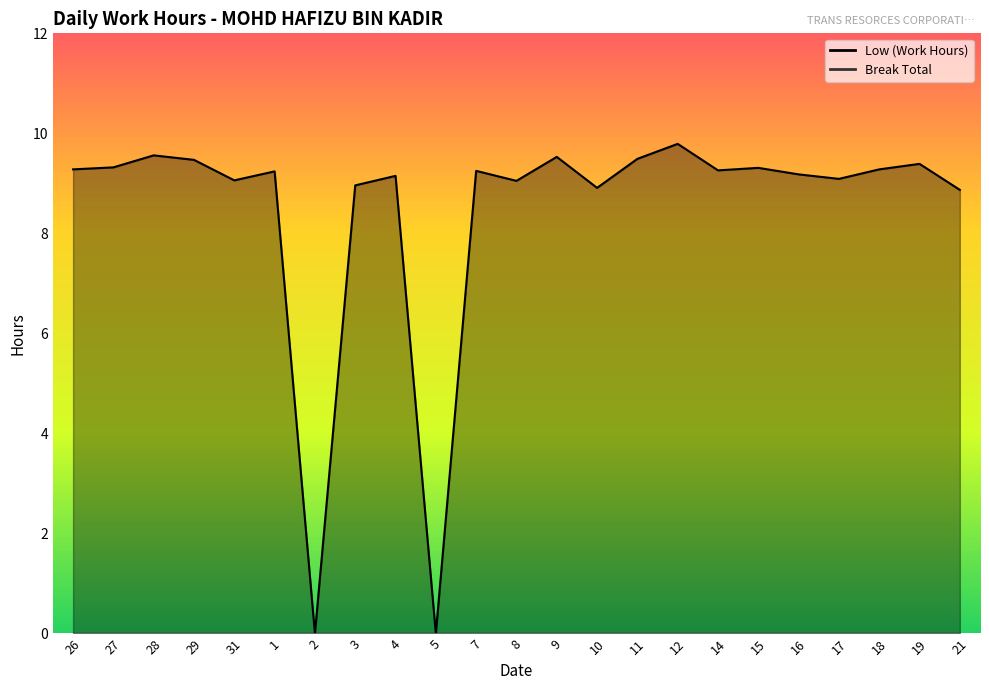

Is it true that the value at 14 is 13.8?

False